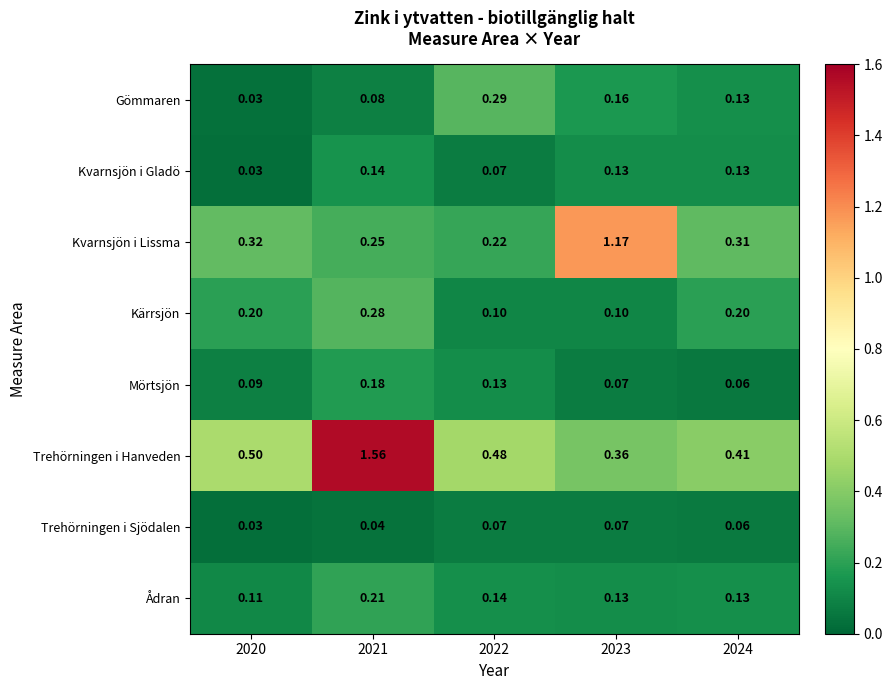

Which series has the widest spread of values?

Trehörningen i Hanveden